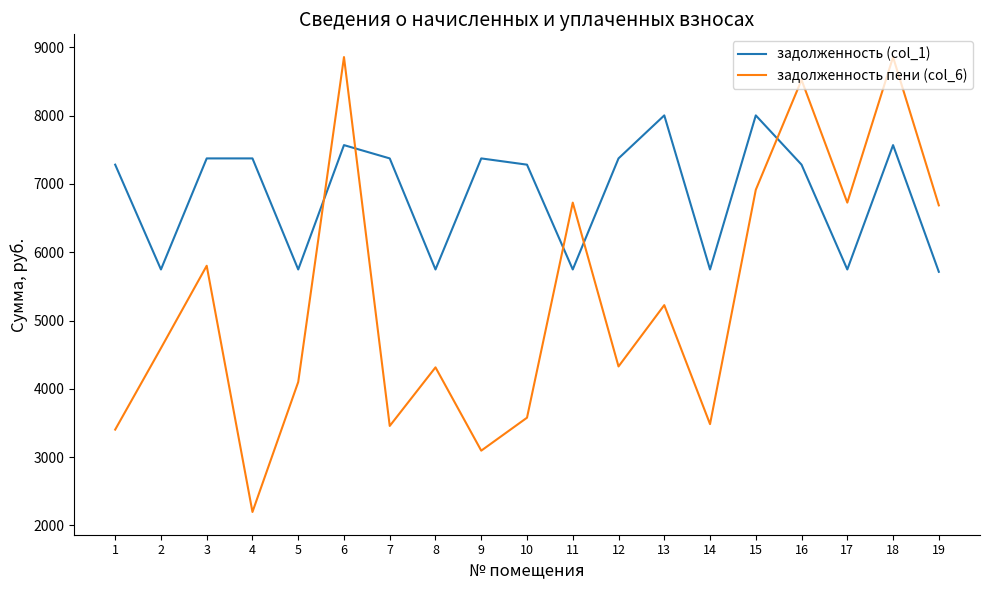

What is the minimum value shown in the chart?

2197.8